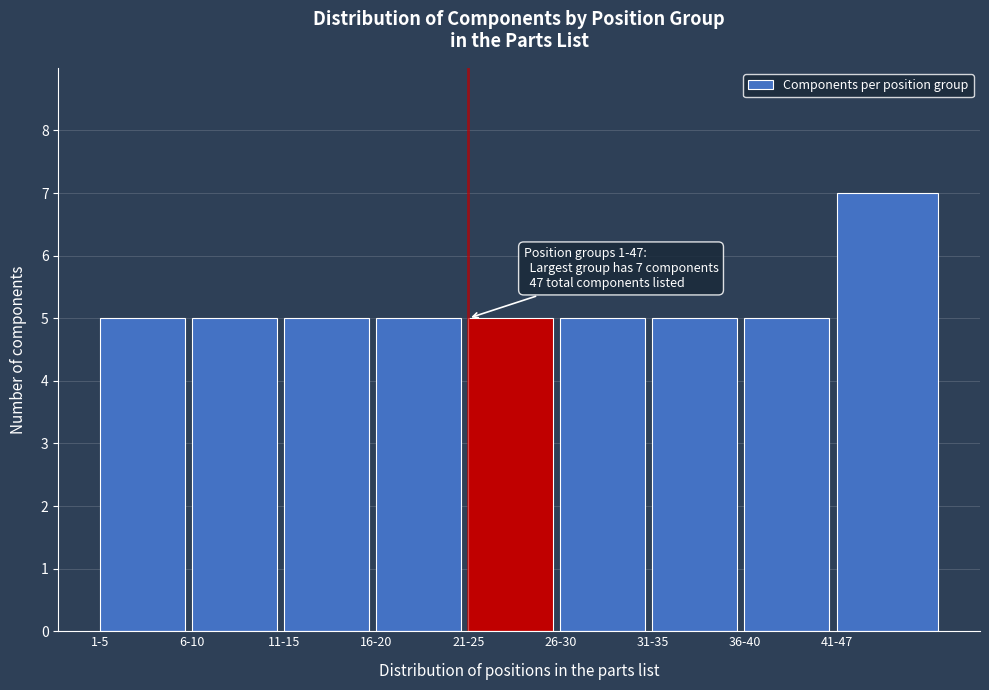

Reading left to right, extract all data points from this chart.

1-5=5	6-10=5	11-15=5	16-20=5	21-25=5	26-30=5	31-35=5	36-40=5	41-47=7